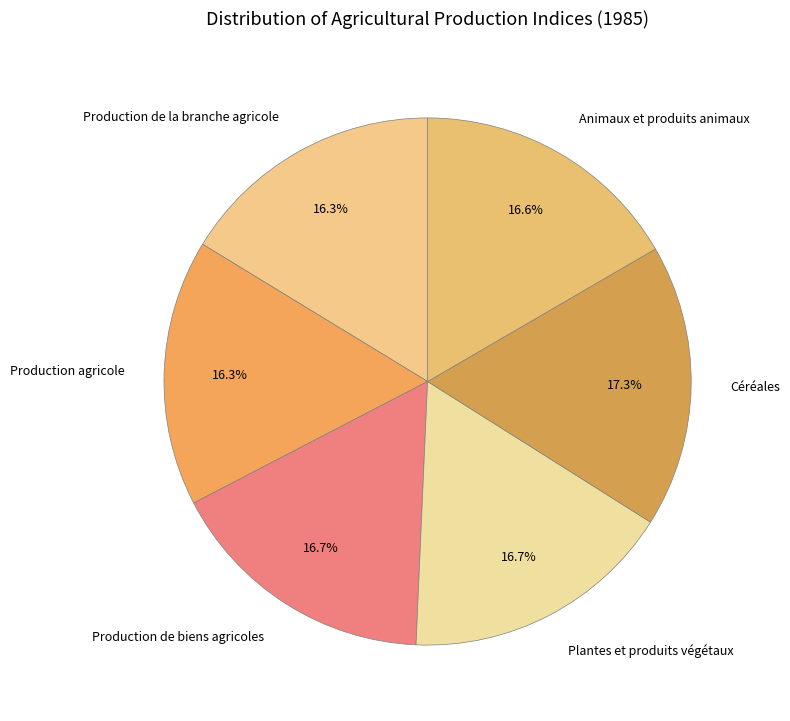

Is it true that Production agricole is 7% of the pie?

False